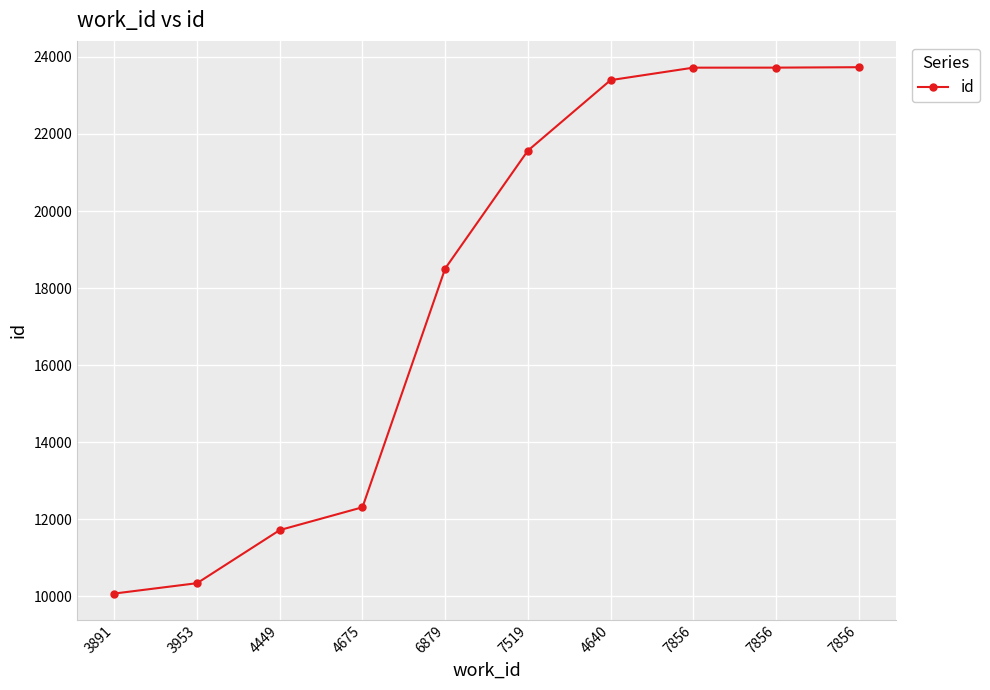

How many data points does each series have?

10